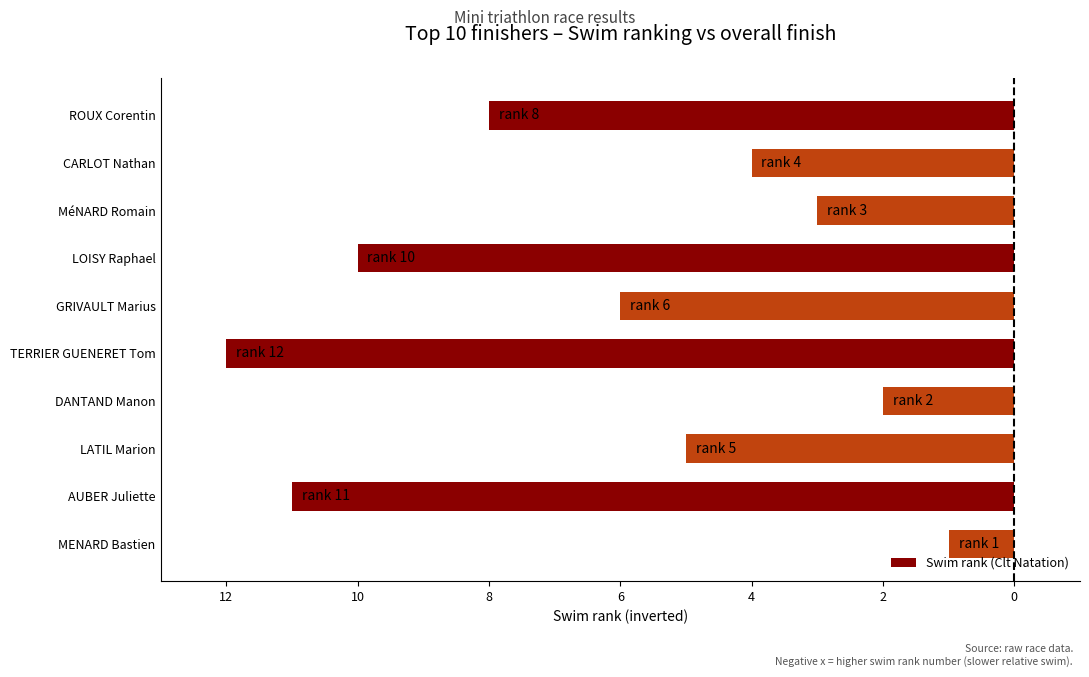

Are the bars horizontal?

Yes